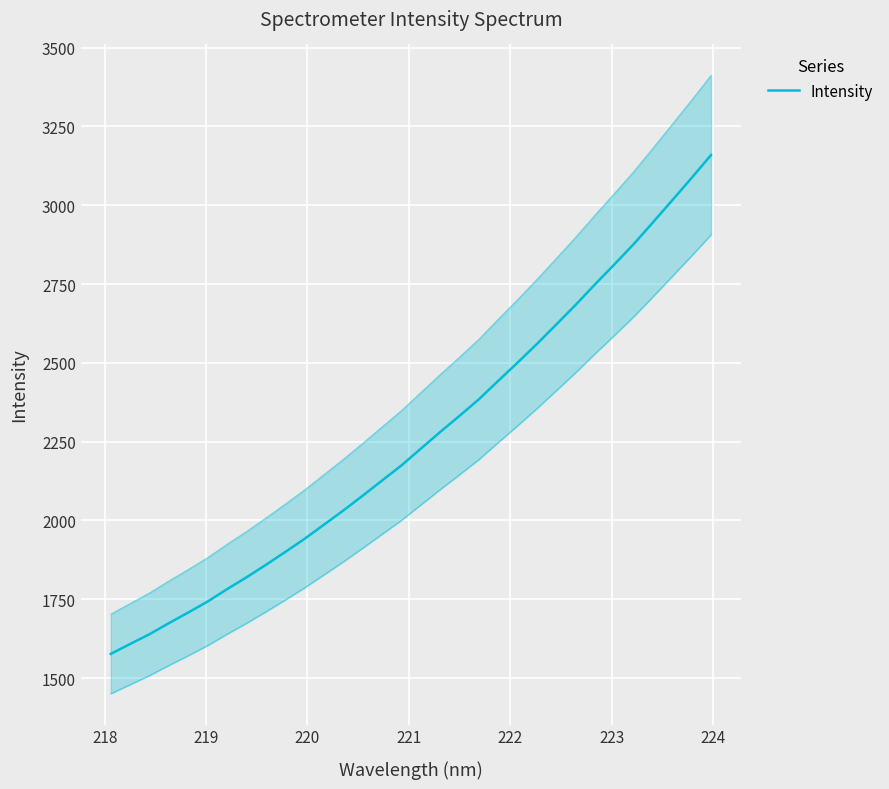

True or false: there are more than 0 points higher than both neighbors.

False